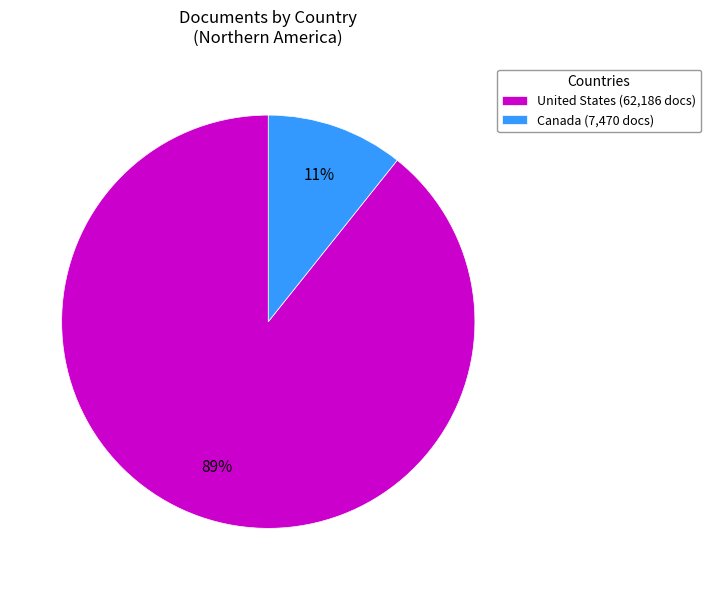

Rank the categories by value from highest to lowest.

United States, Canada